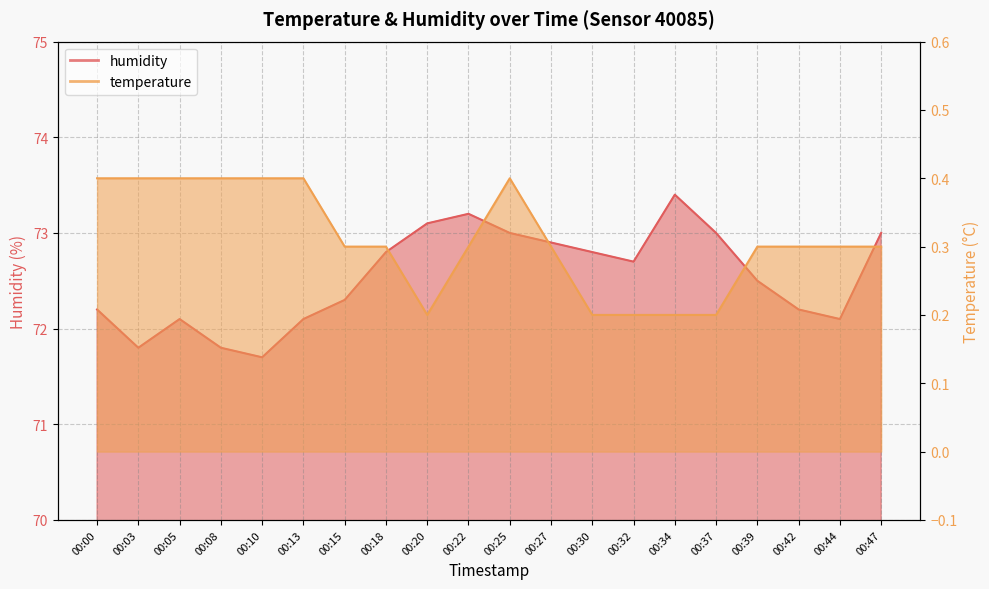

Rank the series by their average value, from lowest to highest.

temperature, humidity